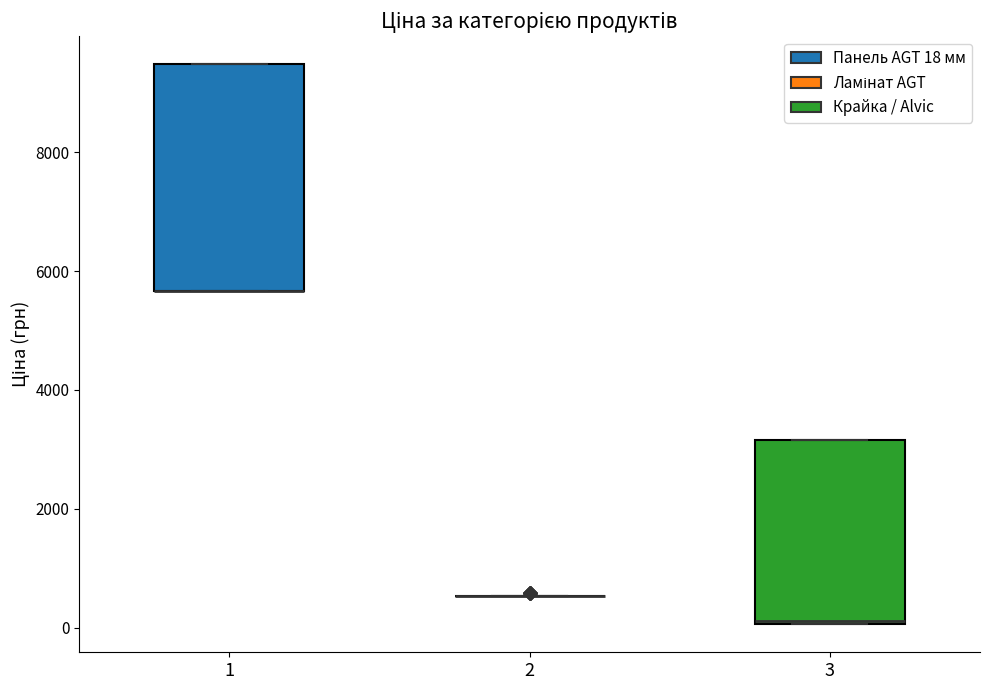

Reading left to right, read every box against the y-axis: the position of its median line, the range the box covers, and the ends of its whiskers. The values are not printed on the chart, so give them approximately, as read against the axis.

1: median 5600 (drawn on the box's lower edge), box 5600 to 9400, whiskers 5600 to 9400
2: box collapsed to a line at 600, whiskers 600 to 600
3: median 200, box 0 to 3200, whiskers 0 to 3200